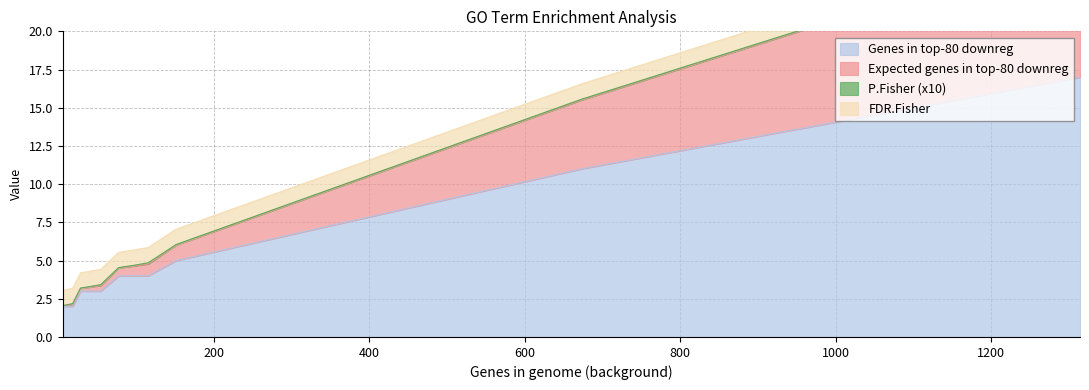

True or false: Expected genes in top-80 downreg and Genes in top-80 downreg intersect in this chart.

False